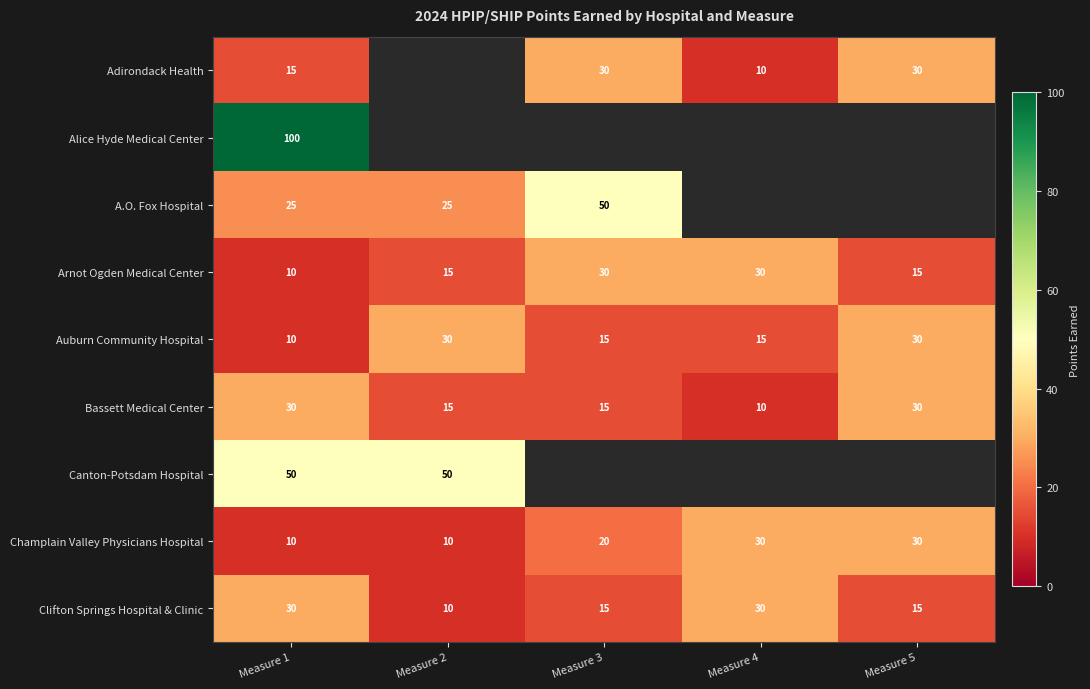

What is the minimum value for Clifton Springs Hospital & Clinic?

10